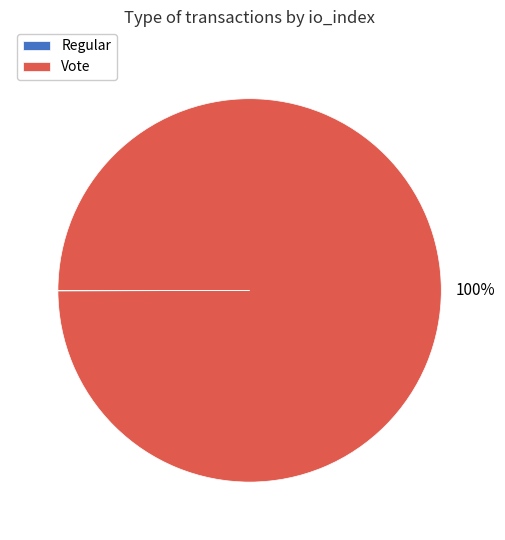

Is it true that Vote is 100% of the pie?

True